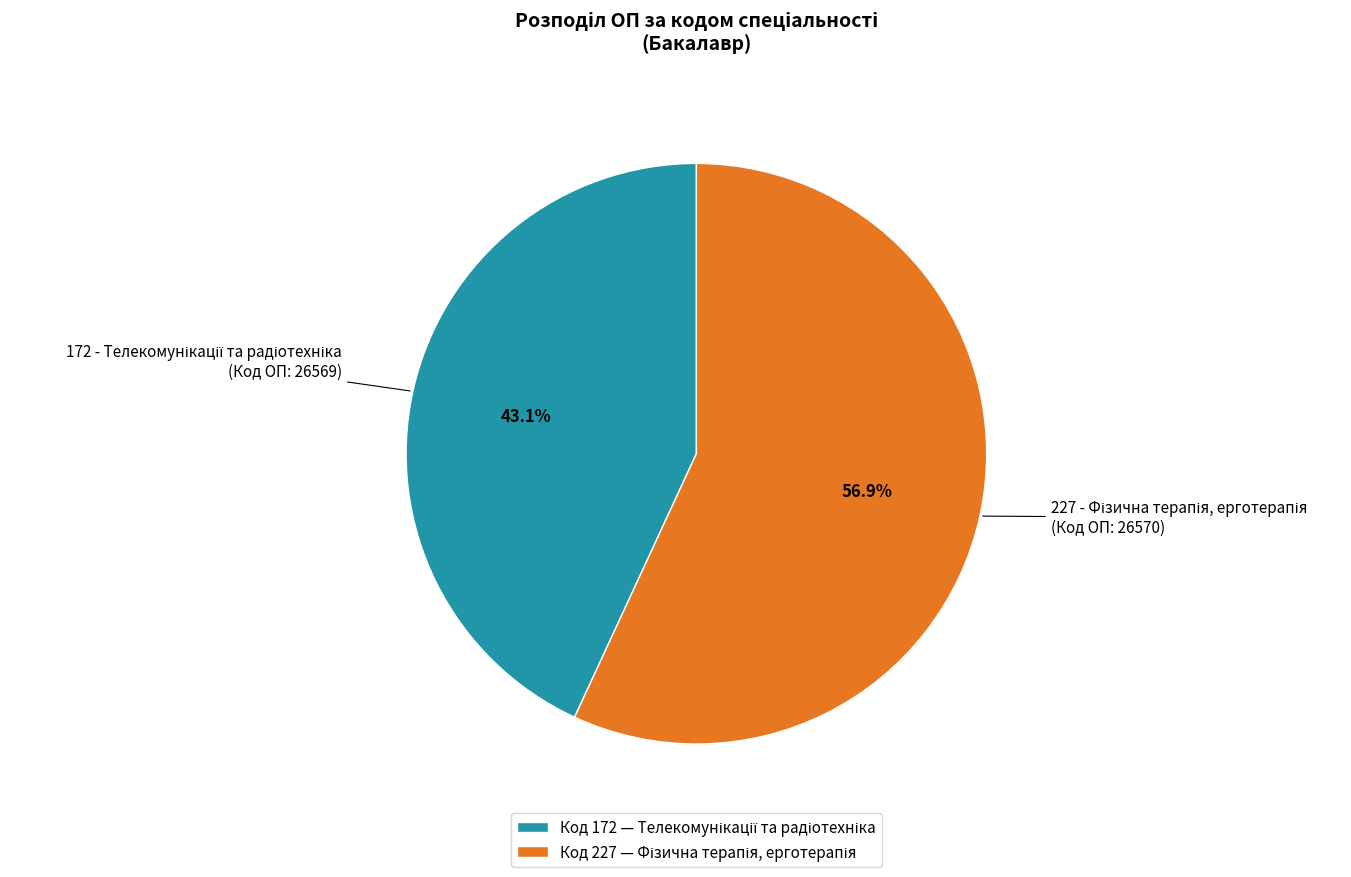

Is there any slice that represents more than half of the pie?

Yes